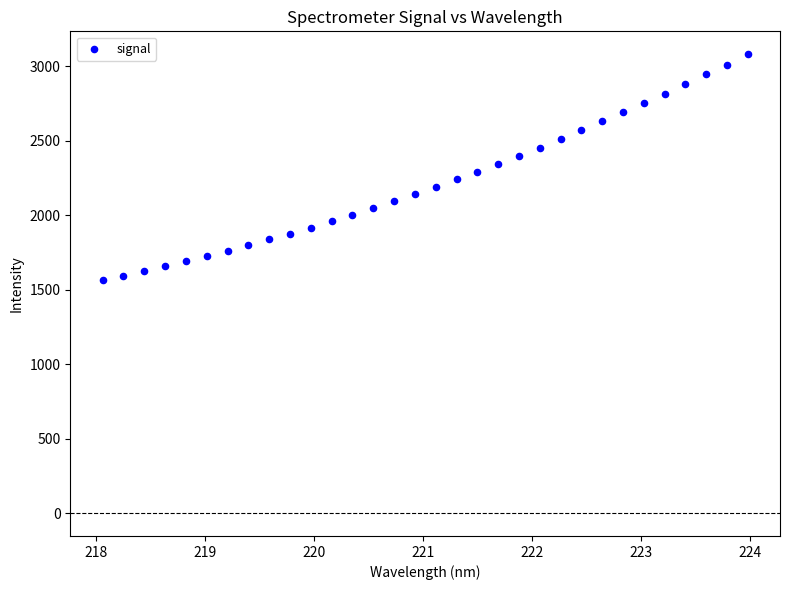

What is the range of Y values (max minus min)?

1517.0